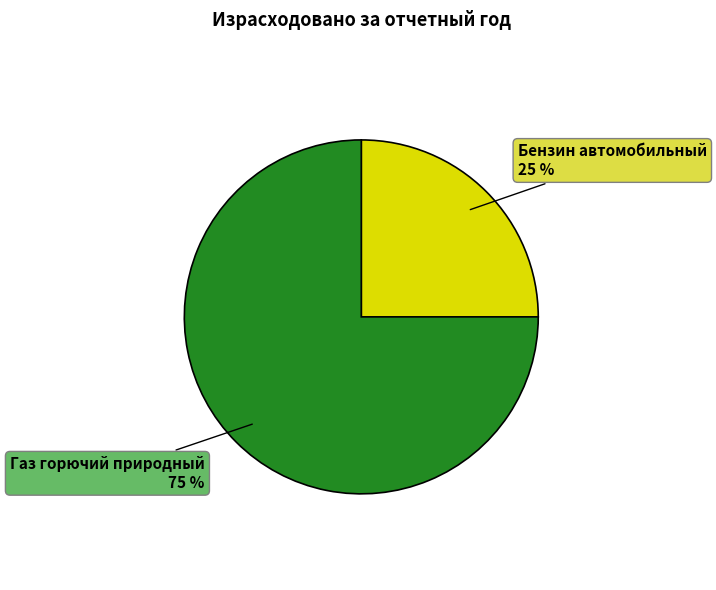

To the nearest percent, what portion does Бензин автомобильный represent?

25%